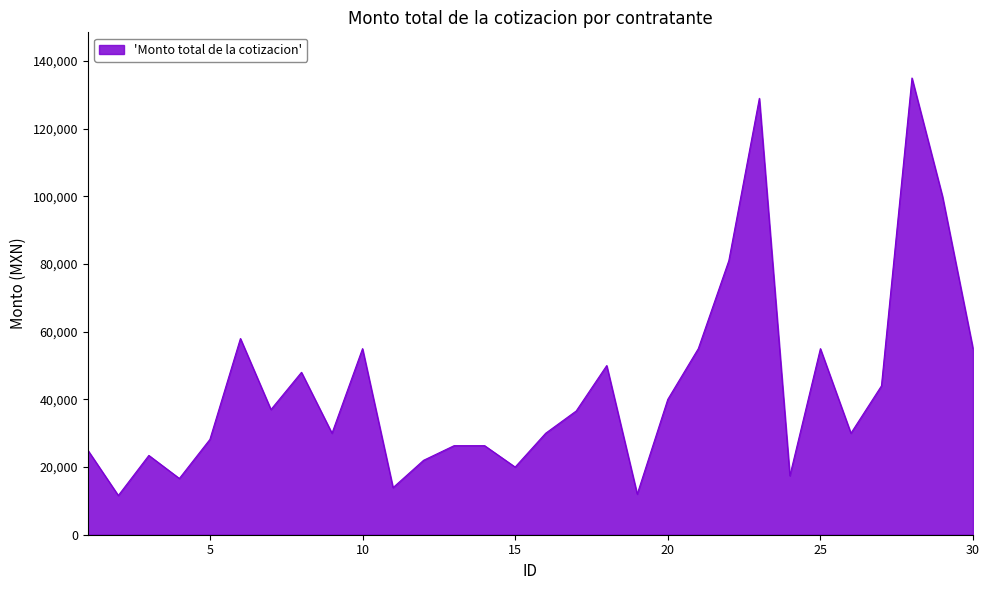

What is the difference between the maximum and minimum values?

123400.0